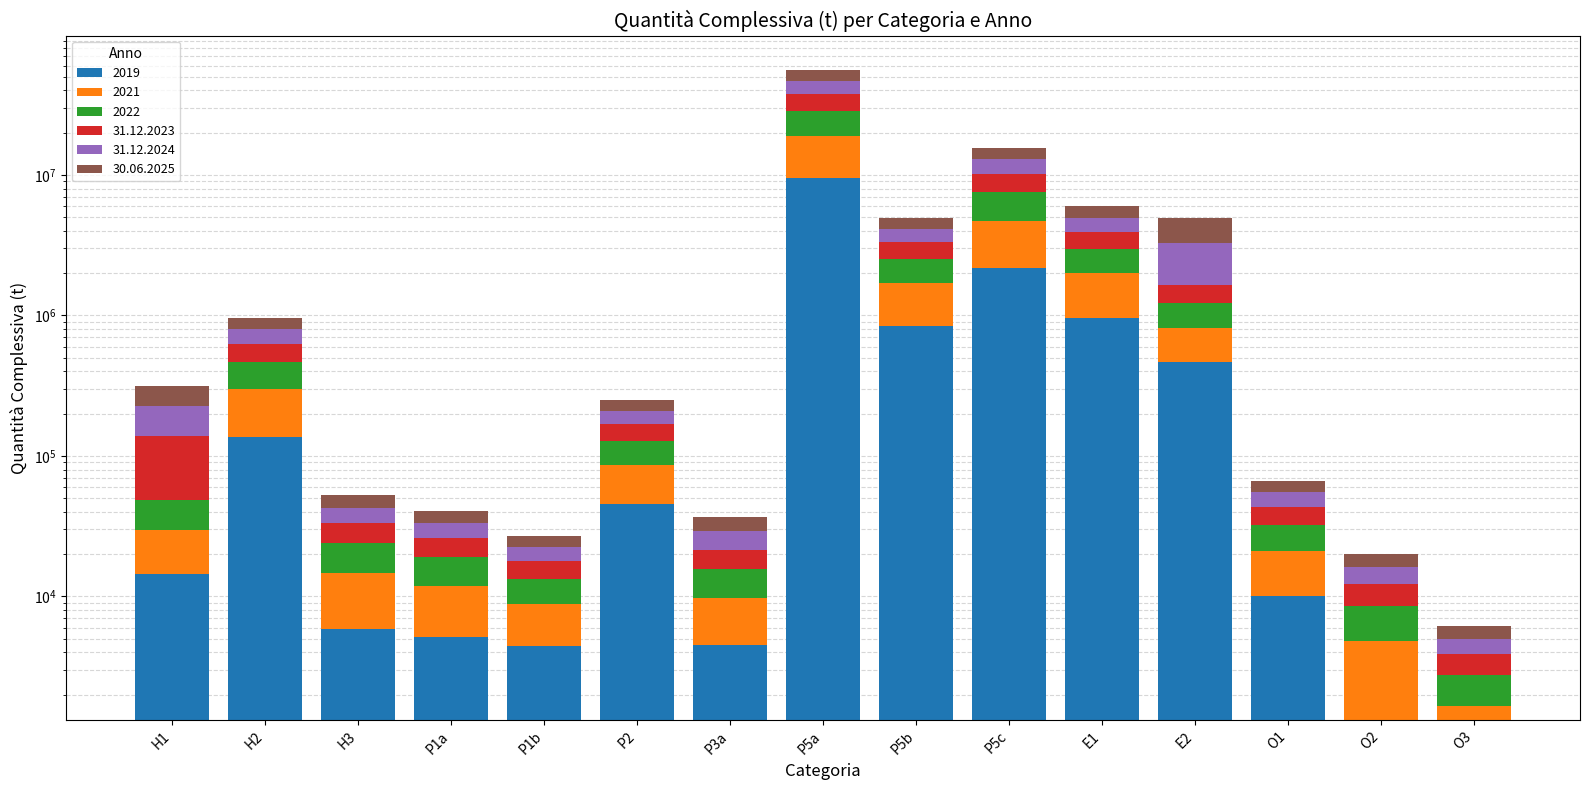

Which series changed the most between E2 and O1?

31.12.2024